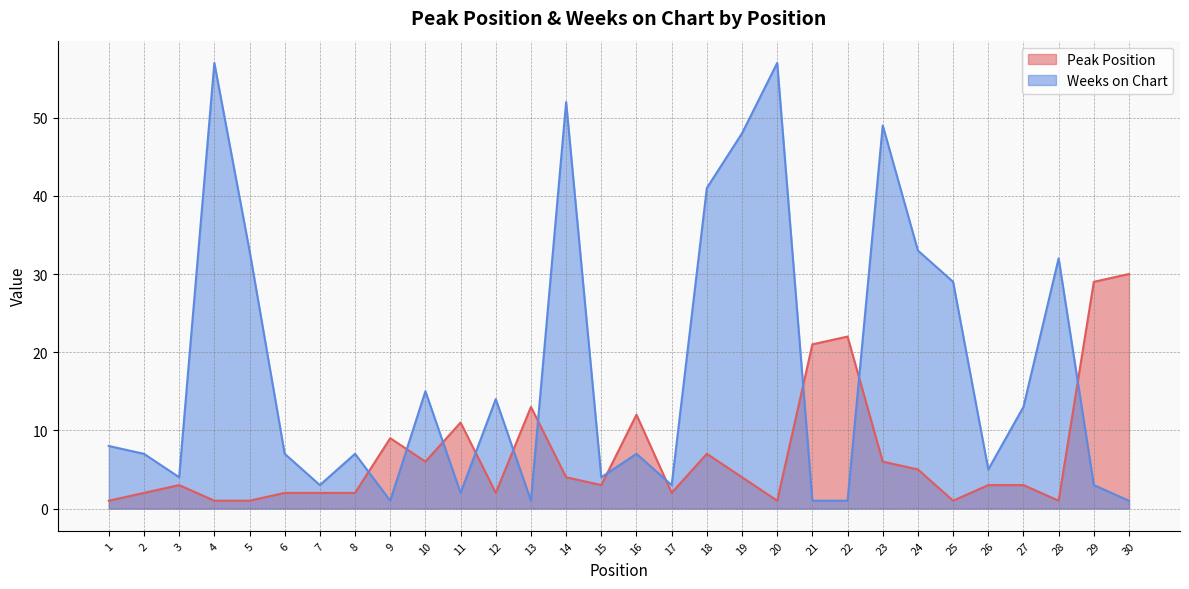

The Weeks on Chart series shows 13 at 1. True or false?

False